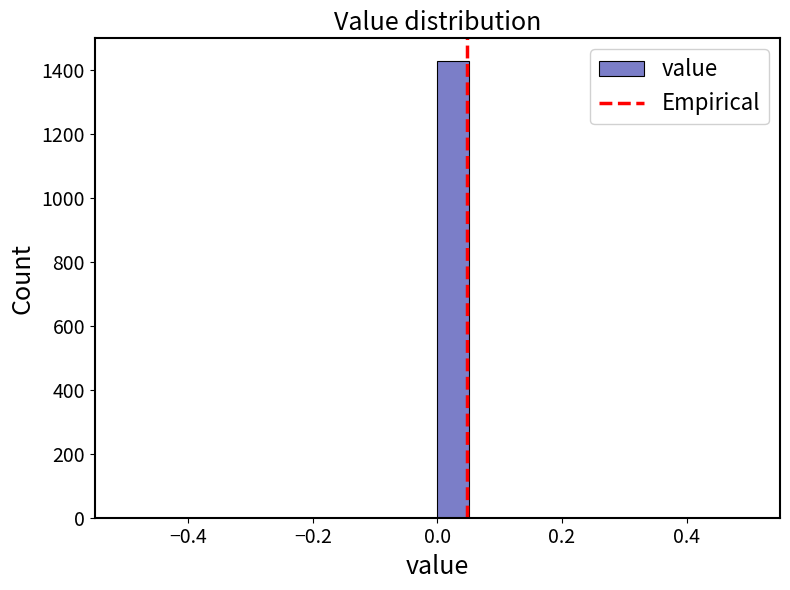

Around what value on the x-axis is the tallest bar? Give the approximate position of its centre, as read against the axis.

0.02